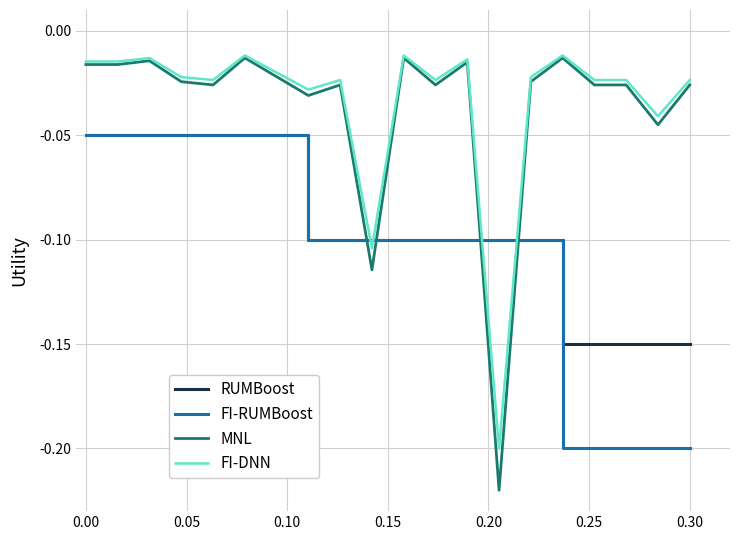

Which series has the largest range (max minus min)?

MNL